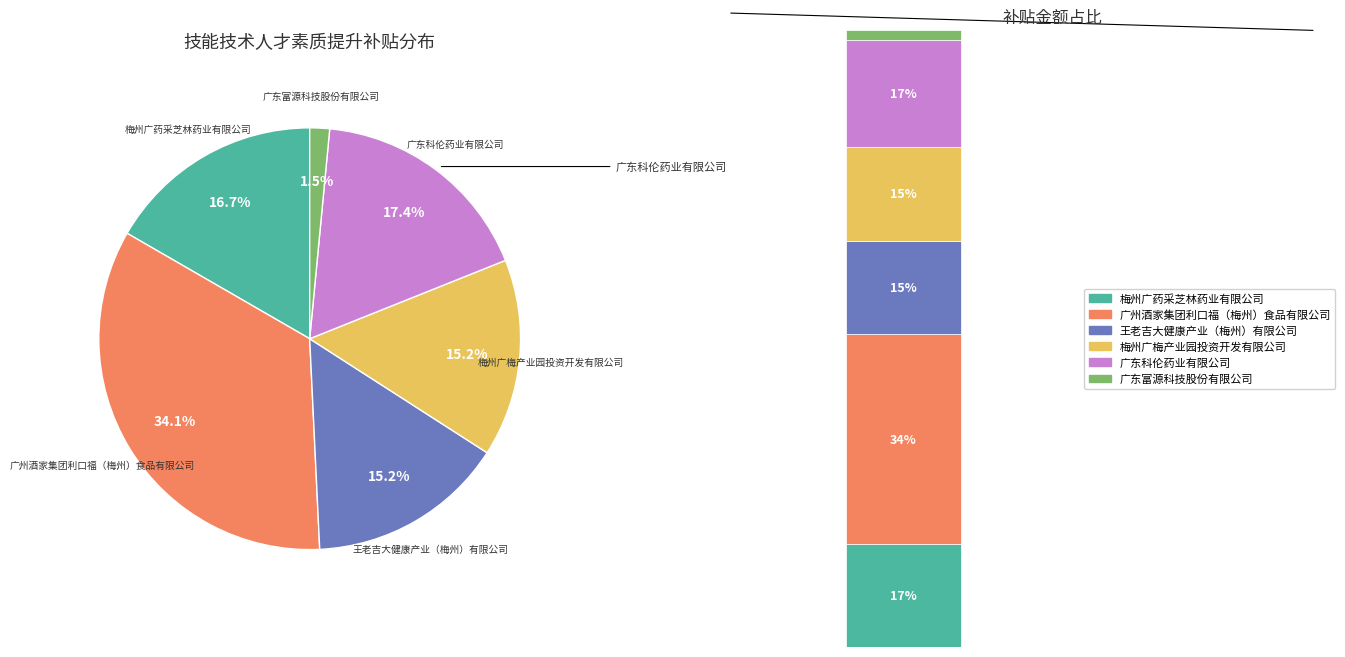

Is there any slice that represents more than half of the pie?

No